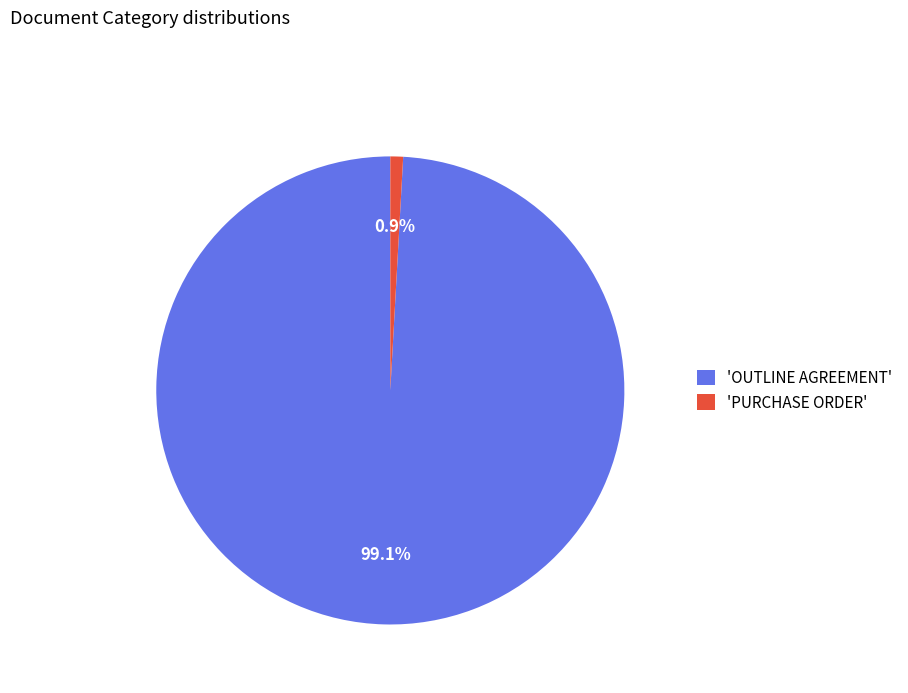

Which category has the smallest portion of the pie?

'PURCHASE ORDER'